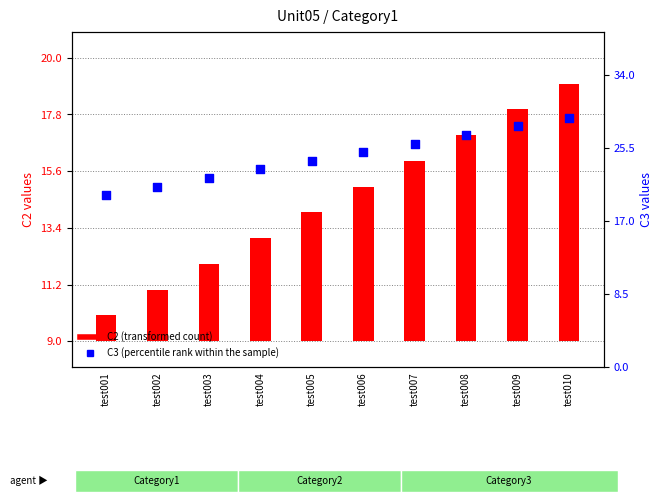

Which series reaches the maximum Y coordinate?

C3 (percentile rank within the sample)